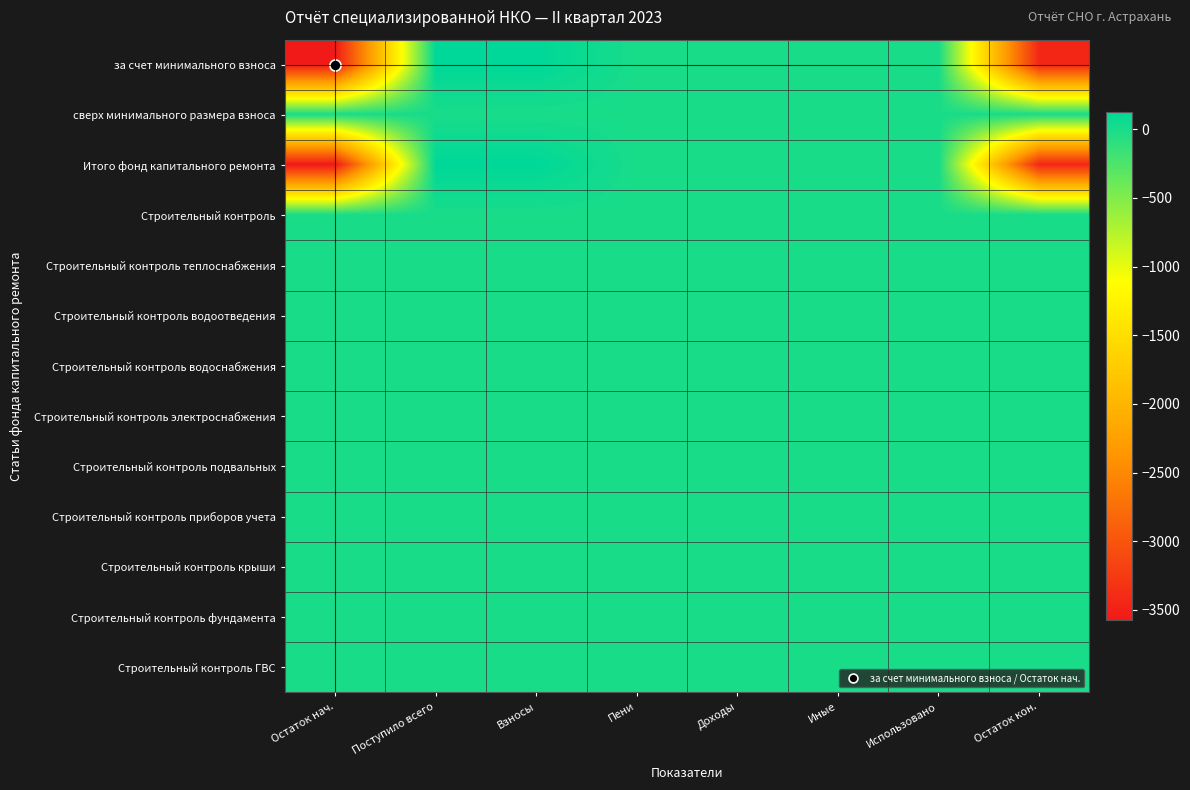

Reading left to right, extract all data points from this chart.

за счет минимального взноса: Остаток нач.=-3574.0	Поступило всего=125.6	Взносы=125.9	Пени=-0.3	Доходы=0.0	Иные=0.0	Использовано=0.0	Остаток кон.=-3448.4
сверх минимального размера взноса: Остаток нач.=0.0	Поступило всего=0.0	Взносы=0.0	Пени=0.0	Доходы=0.0	Иные=0.0	Использовано=0.0	Остаток кон.=0.0
Итого фонд капитального ремонта: Остаток нач.=-3574.0	Поступило всего=125.6	Взносы=125.9	Пени=-0.3	Доходы=0.0	Иные=0.0	Использовано=0.0	Остаток кон.=-3448.4
Строительный контроль: Остаток нач.=0.0	Поступило всего=0.0	Взносы=0.0	Пени=0.0	Доходы=0.0	Иные=0.0	Использовано=0.0	Остаток кон.=0.0
Строительный контроль теплоснабжения: Остаток нач.=0.0	Поступило всего=0.0	Взносы=0.0	Пени=0.0	Доходы=0.0	Иные=0.0	Использовано=0.0	Остаток кон.=0.0
Строительный контроль водоотведения: Остаток нач.=0.0	Поступило всего=0.0	Взносы=0.0	Пени=0.0	Доходы=0.0	Иные=0.0	Использовано=0.0	Остаток кон.=0.0
Строительный контроль водоснабжения: Остаток нач.=0.0	Поступило всего=0.0	Взносы=0.0	Пени=0.0	Доходы=0.0	Иные=0.0	Использовано=0.0	Остаток кон.=0.0
Строительный контроль электроснабжения: Остаток нач.=0.0	Поступило всего=0.0	Взносы=0.0	Пени=0.0	Доходы=0.0	Иные=0.0	Использовано=0.0	Остаток кон.=0.0
Строительный контроль подвальных: Остаток нач.=0.0	Поступило всего=0.0	Взносы=0.0	Пени=0.0	Доходы=0.0	Иные=0.0	Использовано=0.0	Остаток кон.=0.0
Строительный контроль приборов учета: Остаток нач.=0.0	Поступило всего=0.0	Взносы=0.0	Пени=0.0	Доходы=0.0	Иные=0.0	Использовано=0.0	Остаток кон.=0.0
Строительный контроль крыши: Остаток нач.=0.0	Поступило всего=0.0	Взносы=0.0	Пени=0.0	Доходы=0.0	Иные=0.0	Использовано=0.0	Остаток кон.=0.0
Строительный контроль фундамента: Остаток нач.=0.0	Поступило всего=0.0	Взносы=0.0	Пени=0.0	Доходы=0.0	Иные=0.0	Использовано=0.0	Остаток кон.=0.0
Строительный контроль ГВС: Остаток нач.=0.0	Поступило всего=0.0	Взносы=0.0	Пени=0.0	Доходы=0.0	Иные=0.0	Использовано=0.0	Остаток кон.=0.0